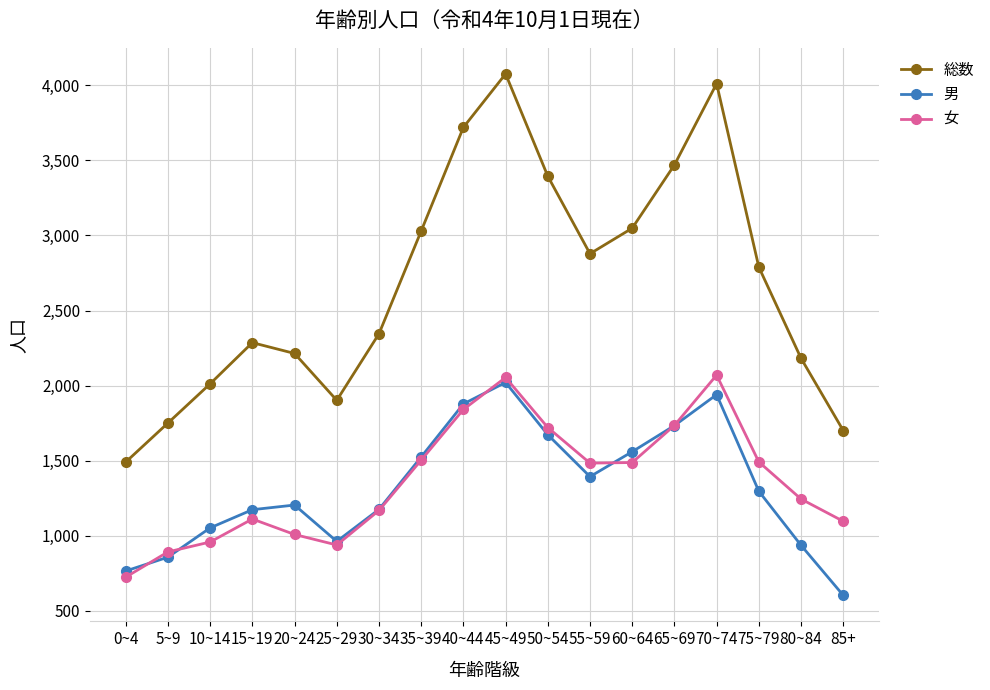

What position from the left is 85+?

18